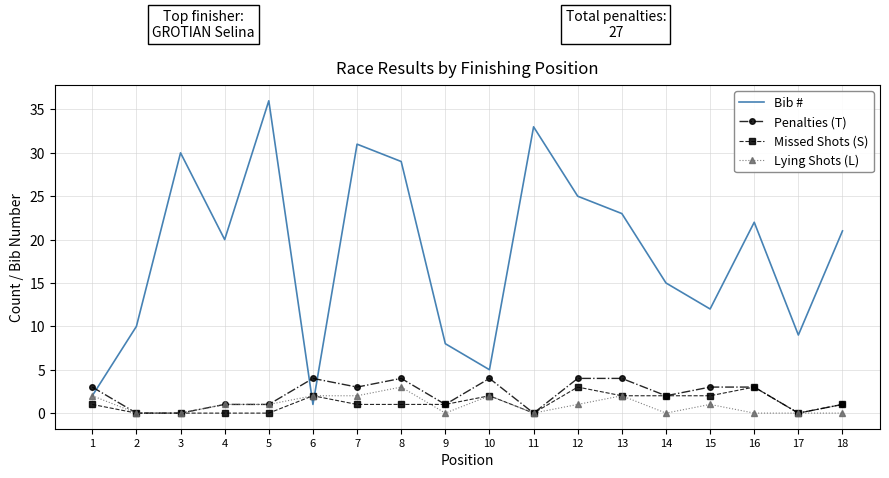

Is the value of Bib # at 11 greater than the value of Lying Shots (L) at 5?

Yes